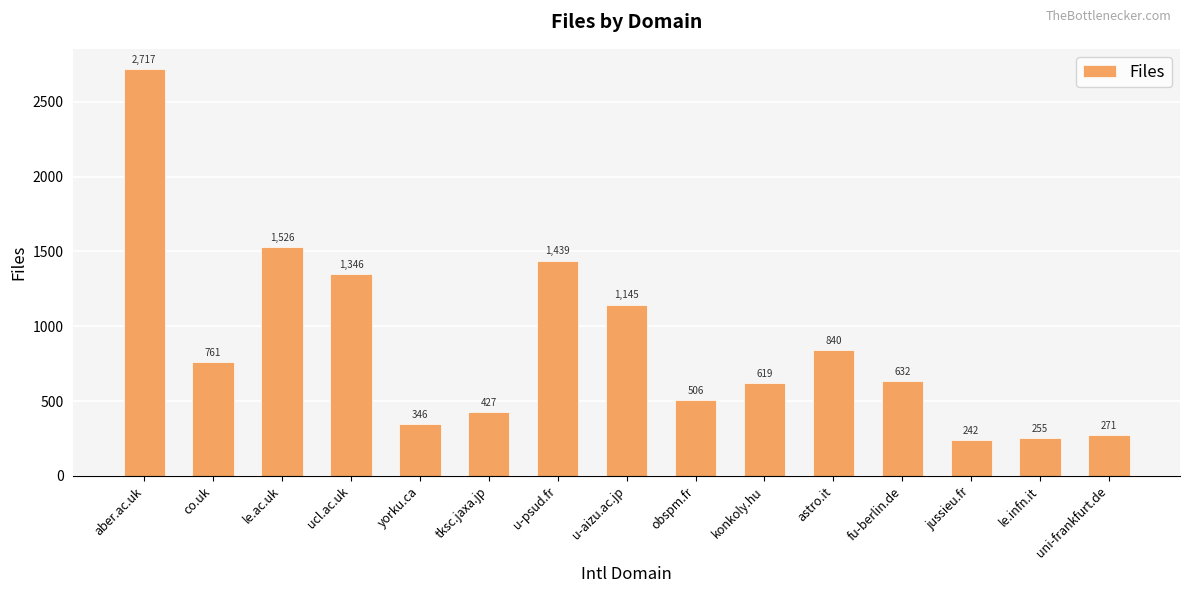

What is the label of the 6th bar from the left?

tksc.jaxa.jp